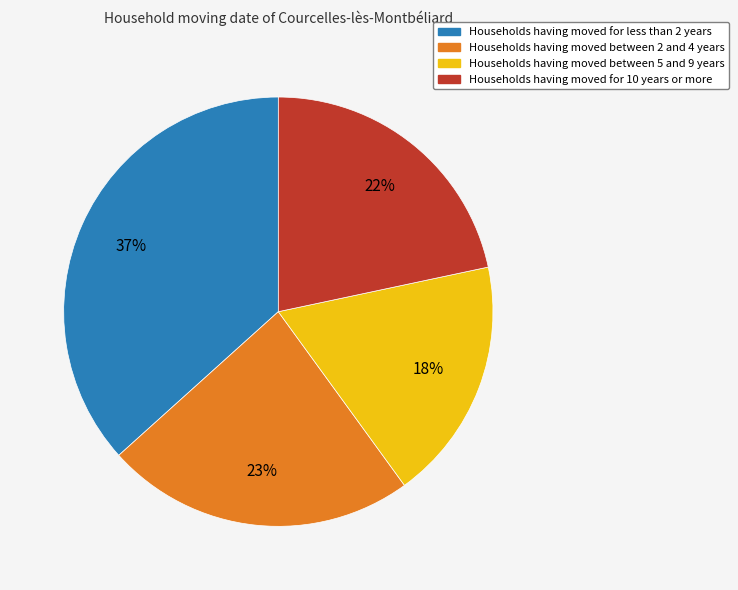

Is there any slice that represents more than half of the pie?

No